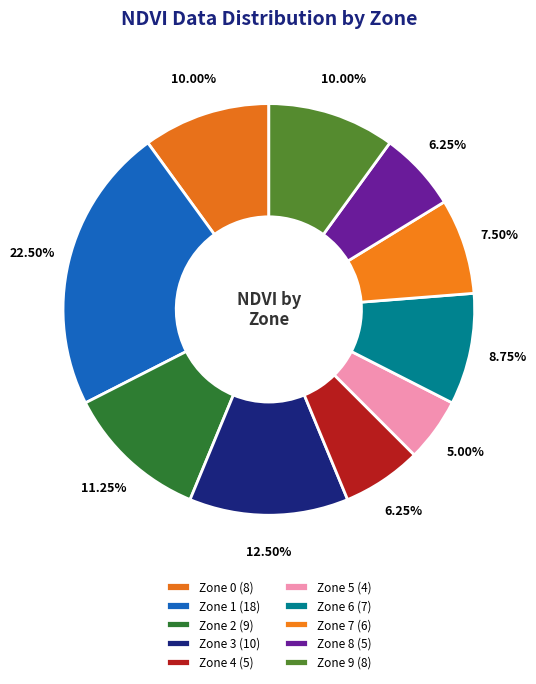

Rank the categories by value from highest to lowest.

Zone 1, Zone 3, Zone 2, Zone 0, Zone 9, Zone 6, Zone 7, Zone 4, Zone 8, Zone 5